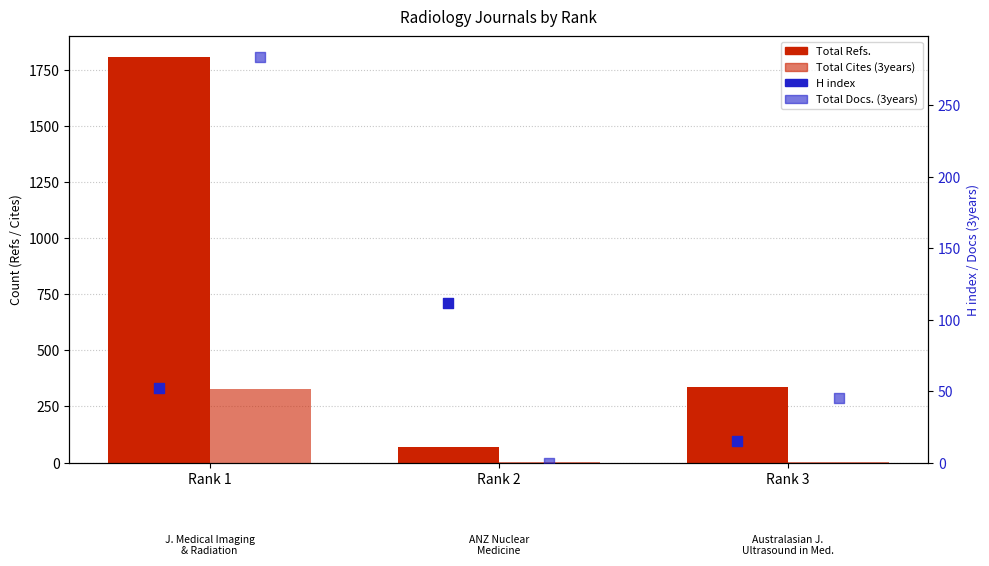

What are all the series names shown in the legend?

Total Refs., Total Cites (3years), H index, Total Docs. (3years)